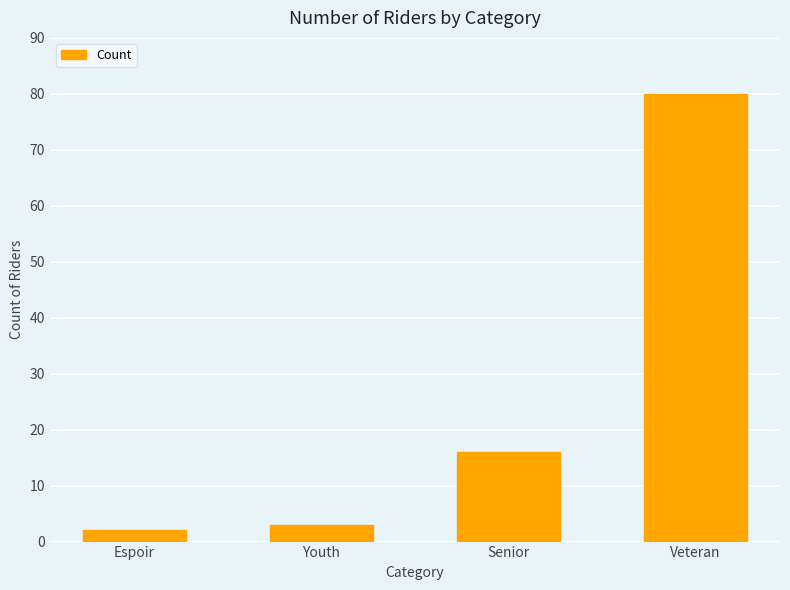

What is the difference between the values at Youth and Senior?

13